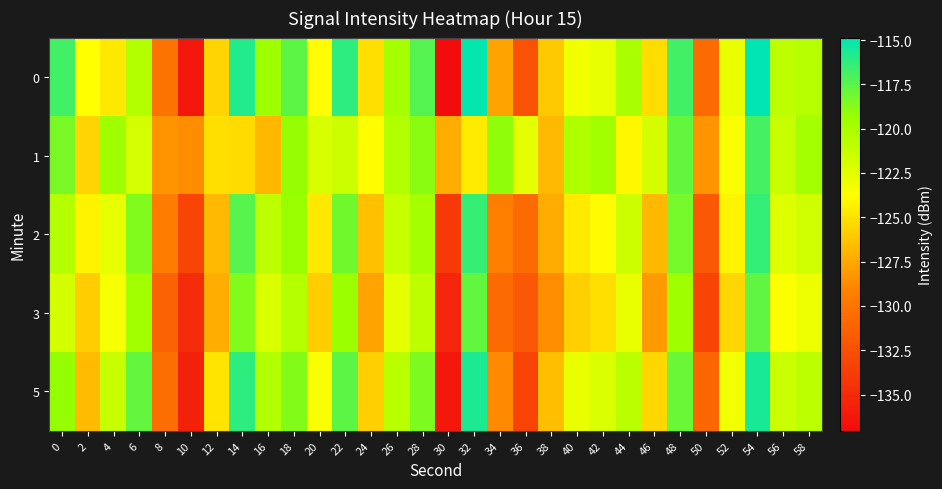

How many series are shown in this chart?

5